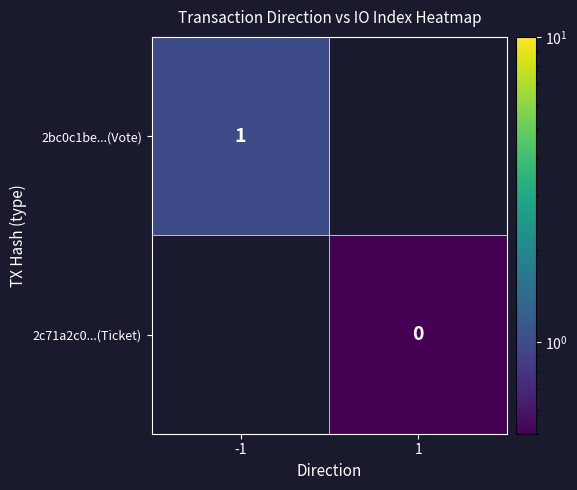

Count the number of data series in this chart.

2